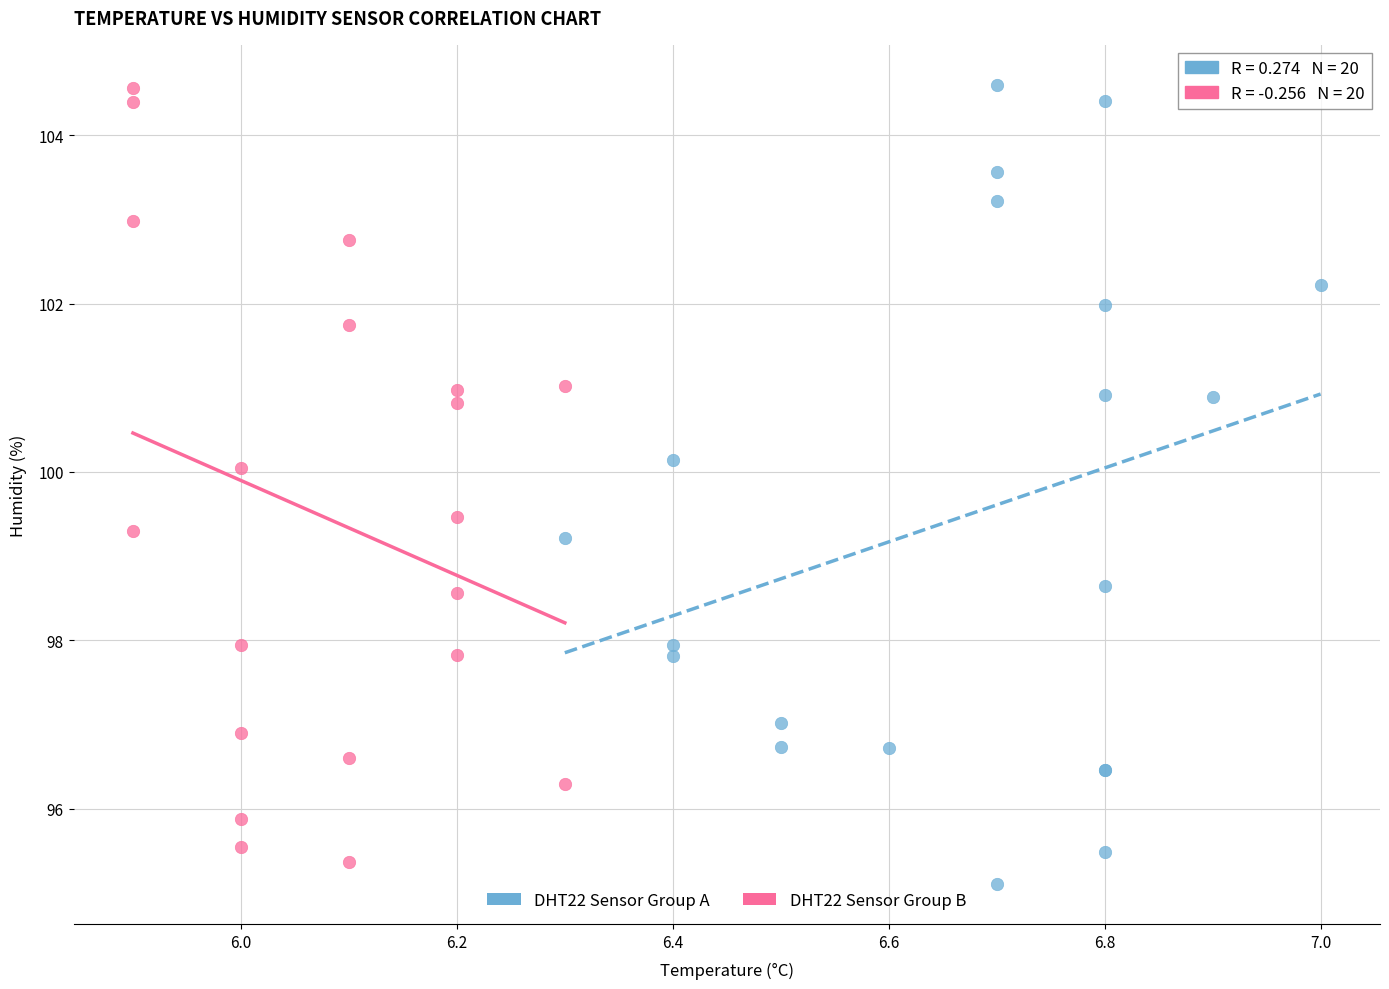

Which series has the widest spread of Y values?

DHT22 Sensor Group A